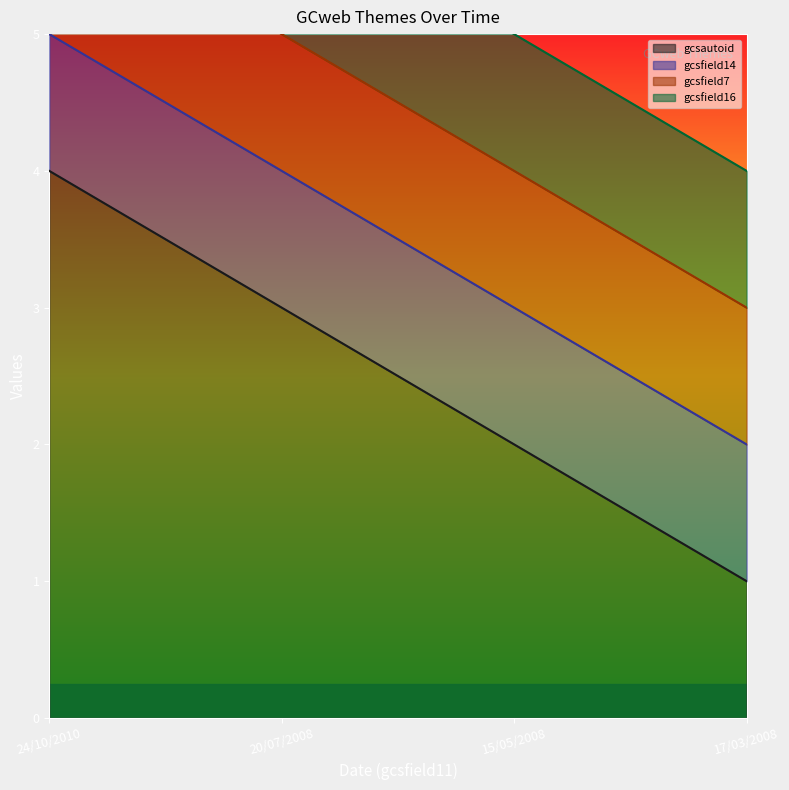

Count the number of data series in this chart.

4